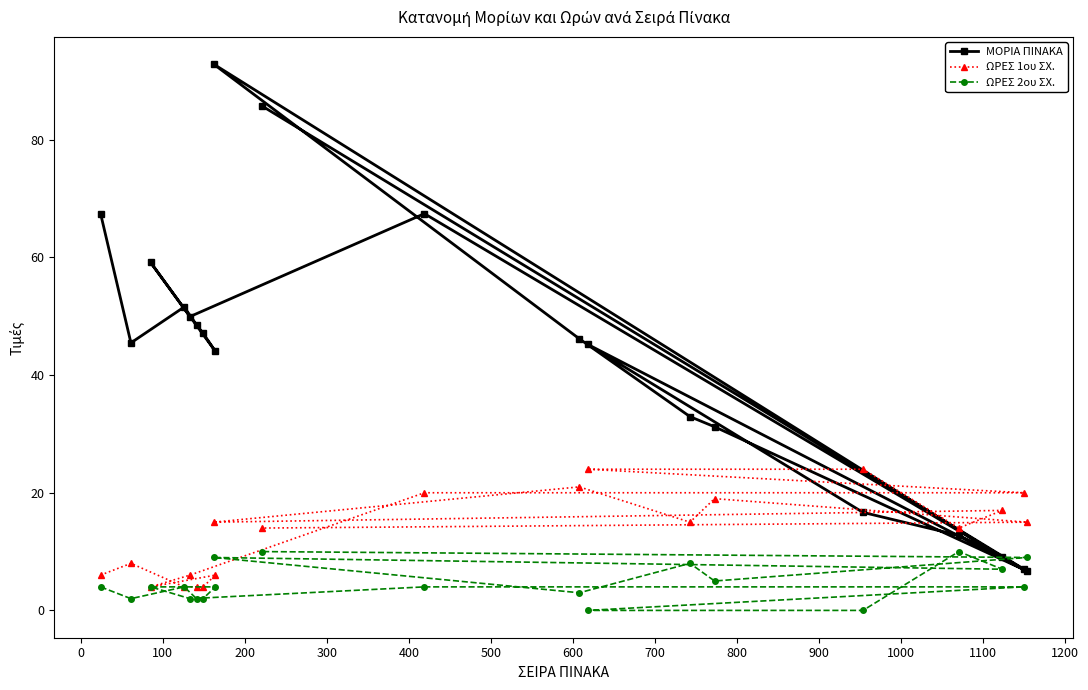

Which series has the largest range (max minus min)?

ΜΟΡΙΑ ΠΙΝΑΚΑ